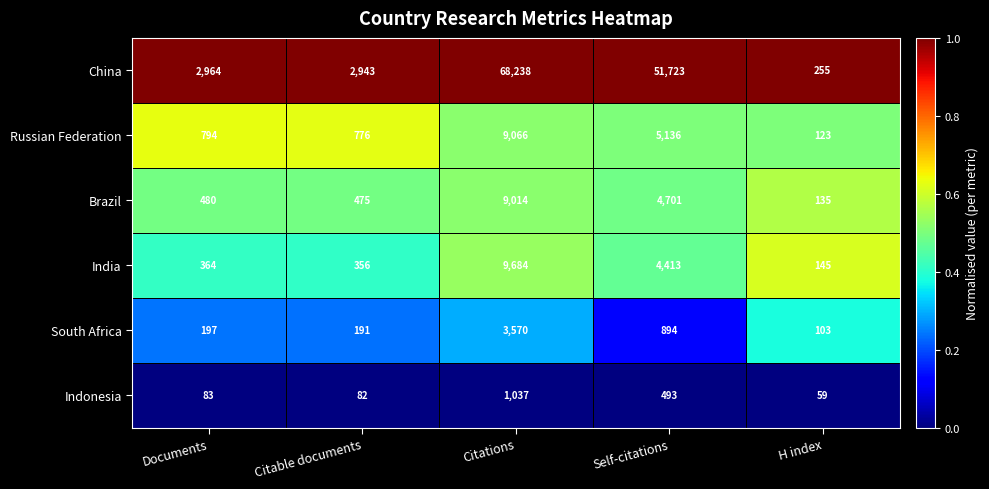

Reading right to left, what are all the values shown in this chart?

China: H index=255	Self-citations=51723	Citations=68238	Citable documents=2943	Documents=2964
Russian Federation: H index=123	Self-citations=5136	Citations=9066	Citable documents=776	Documents=794
Brazil: H index=135	Self-citations=4701	Citations=9014	Citable documents=475	Documents=480
India: H index=145	Self-citations=4413	Citations=9684	Citable documents=356	Documents=364
South Africa: H index=103	Self-citations=894	Citations=3570	Citable documents=191	Documents=197
Indonesia: H index=59	Self-citations=493	Citations=1037	Citable documents=82	Documents=83